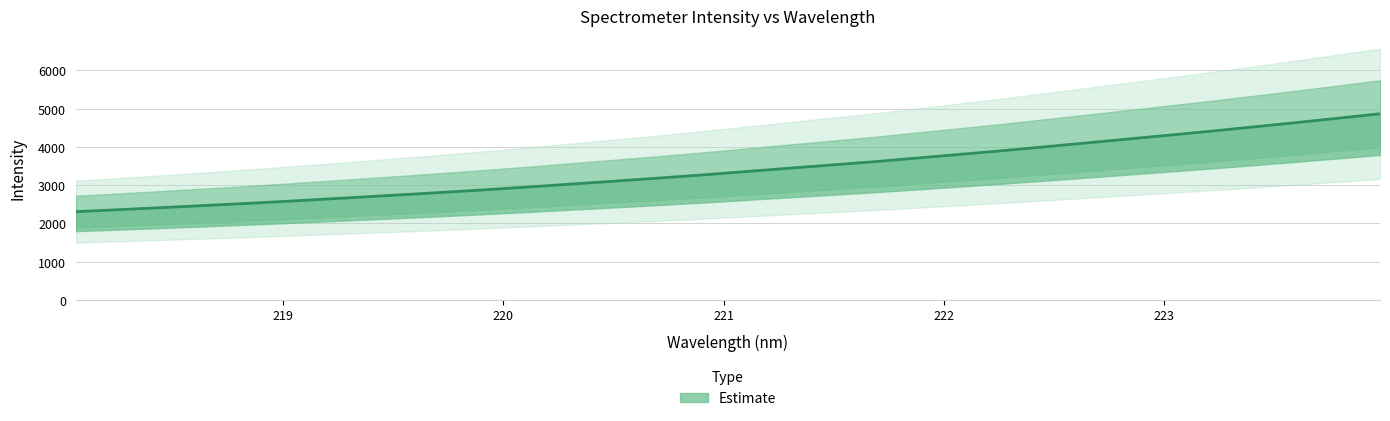

Reading left to right, list all the values displayed in this chart.

218.0596=2308.2	218.2508=2359.2	218.442=2411.3	218.6332=2466.0	218.8244=2520.6	219.0156=2579.2	219.2067=2640.7	219.3979=2703.1	219.589=2766.2	219.7801=2832.4	219.9712=2900.3	220.1623=2972.5	220.3533=3047.1	220.5444=3121.4	220.7354=3198.7	220.9264=3277.7	221.1174=3363.5	221.3083=3448.9	221.4993=3532.3	221.6902=3617.4	221.8812=3711.0	222.0721=3805.5	222.263=3900.5	222.4538=4001.5	222.6447=4103.0	222.8355=4206.5	223.0264=4309.8	223.2172=4415.0	223.408=4525.0	223.5987=4636.4	223.7895=4750.9	223.9802=4867.3